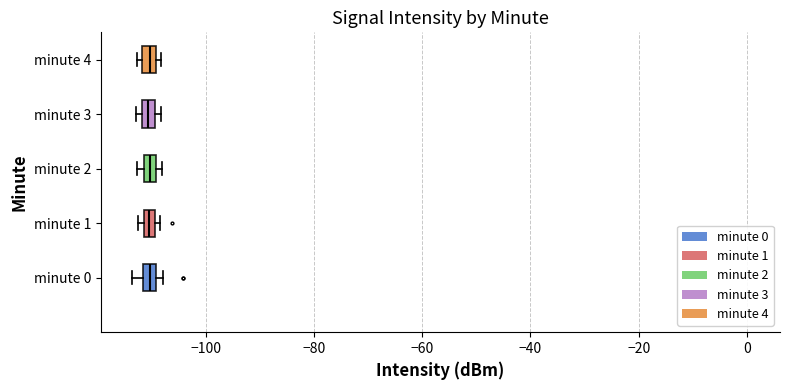

Where is the left edge of the box for minute 4 on the x-axis? The values are not printed on the chart, so give them approximately, as read against the axis.

-112